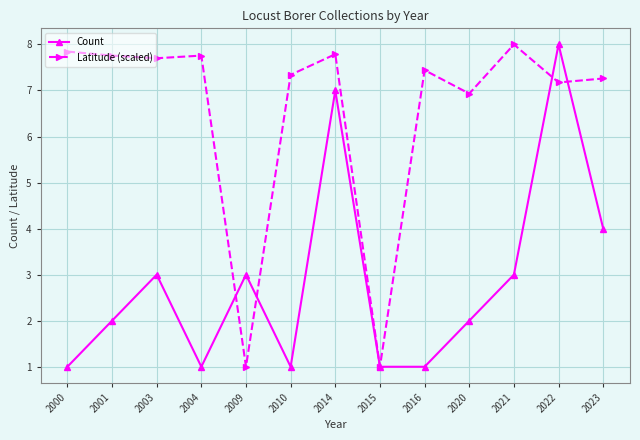

Reading left to right, extract all data points from this chart.

Count: 1.0	2.0	3.0	1.0	3.0	1.0	7.0	1.0	1.0	2.0	3.0	8.0	4.0
Latitude (scaled): 7.8	7.8	7.7	7.8	1.0	7.3	7.8	1.0	7.4	6.9	8.0	7.2	7.3